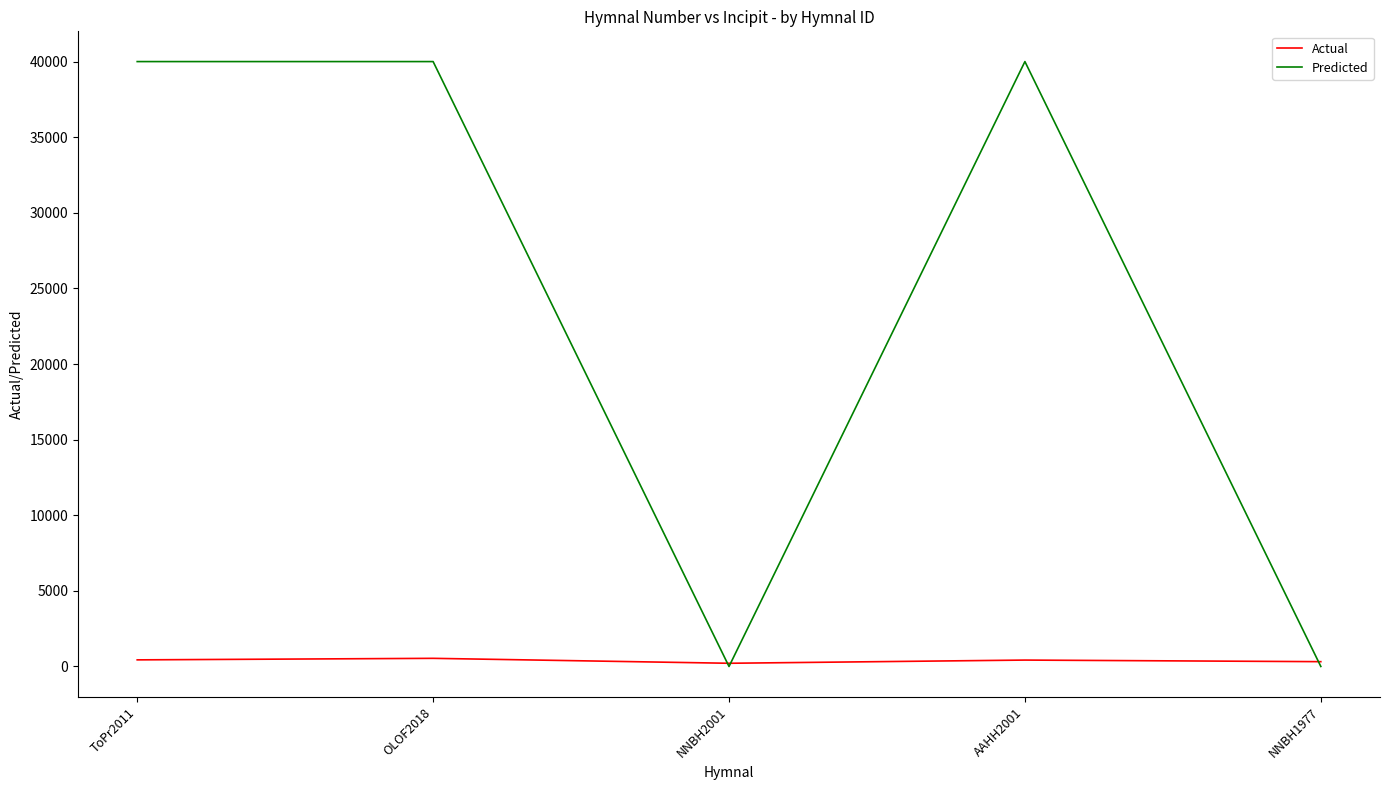

Which series has the largest total across all categories?

Predicted